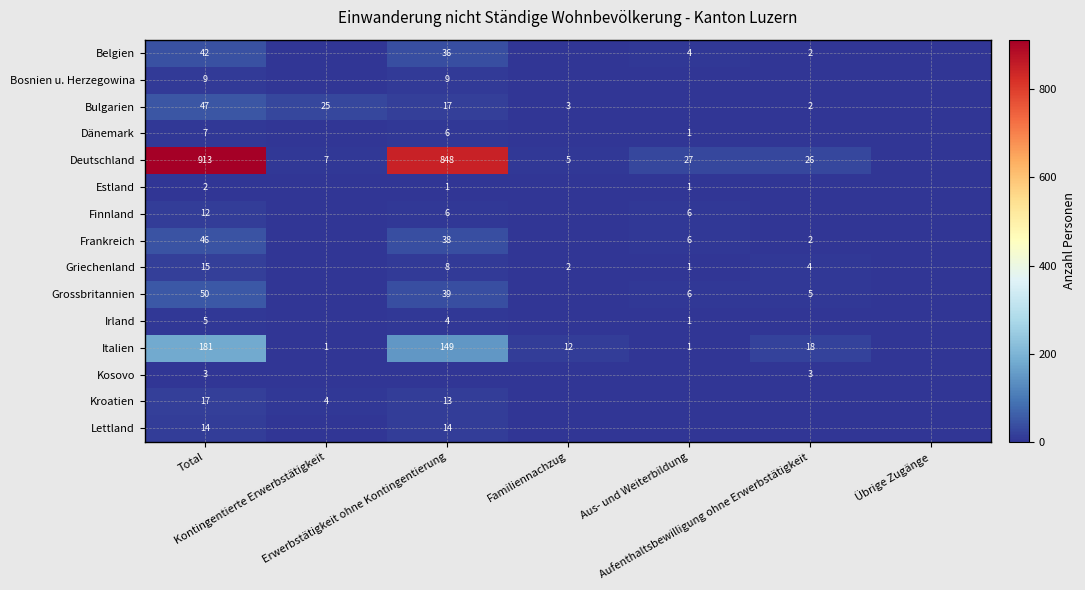

Which series has the largest range (max minus min)?

Deutschland